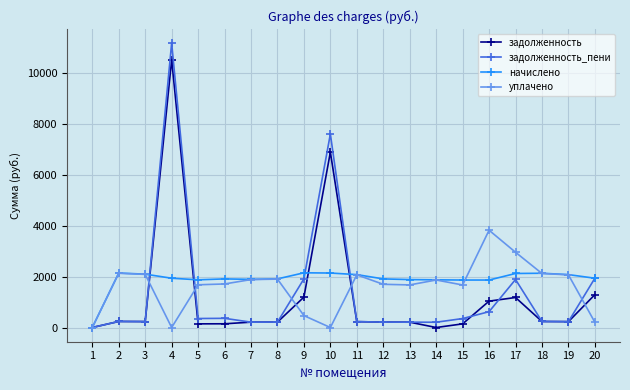

List the series in order of their overall mean, lowest first.

задолженность, задолженность_пени, уплачено, начислено